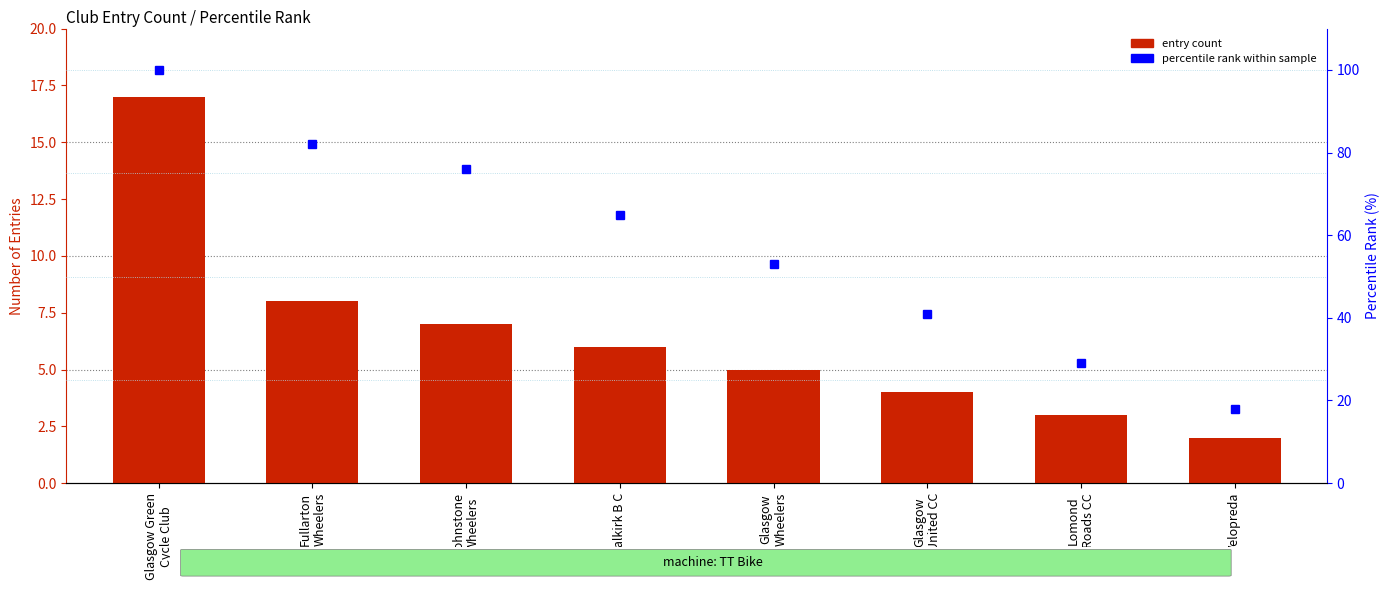

Which series has the largest total across all categories?

percentile rank within sample